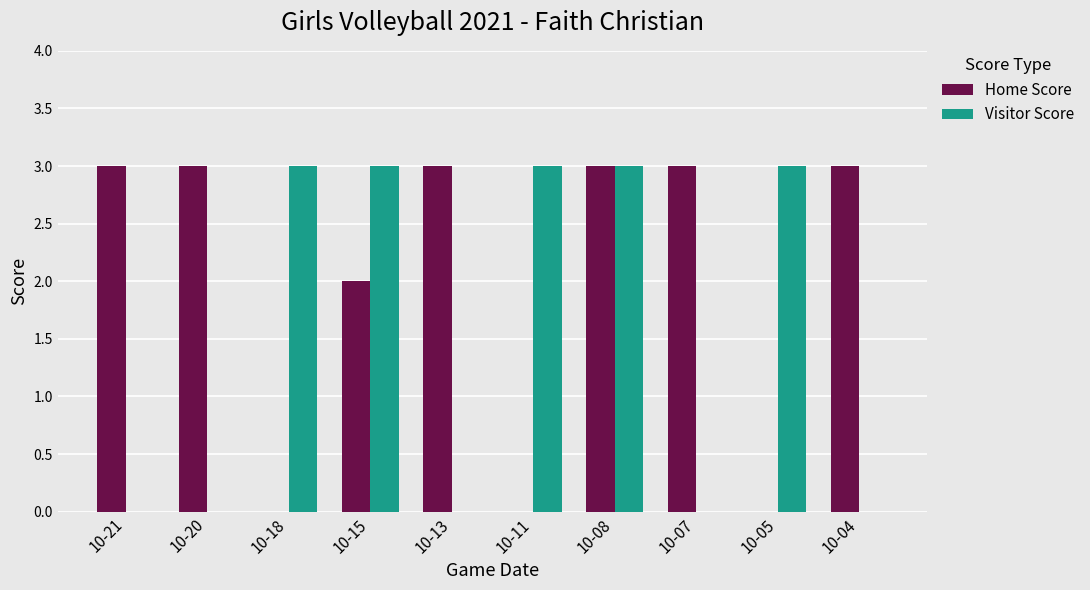

What is the total value across all series at 10-15?

5